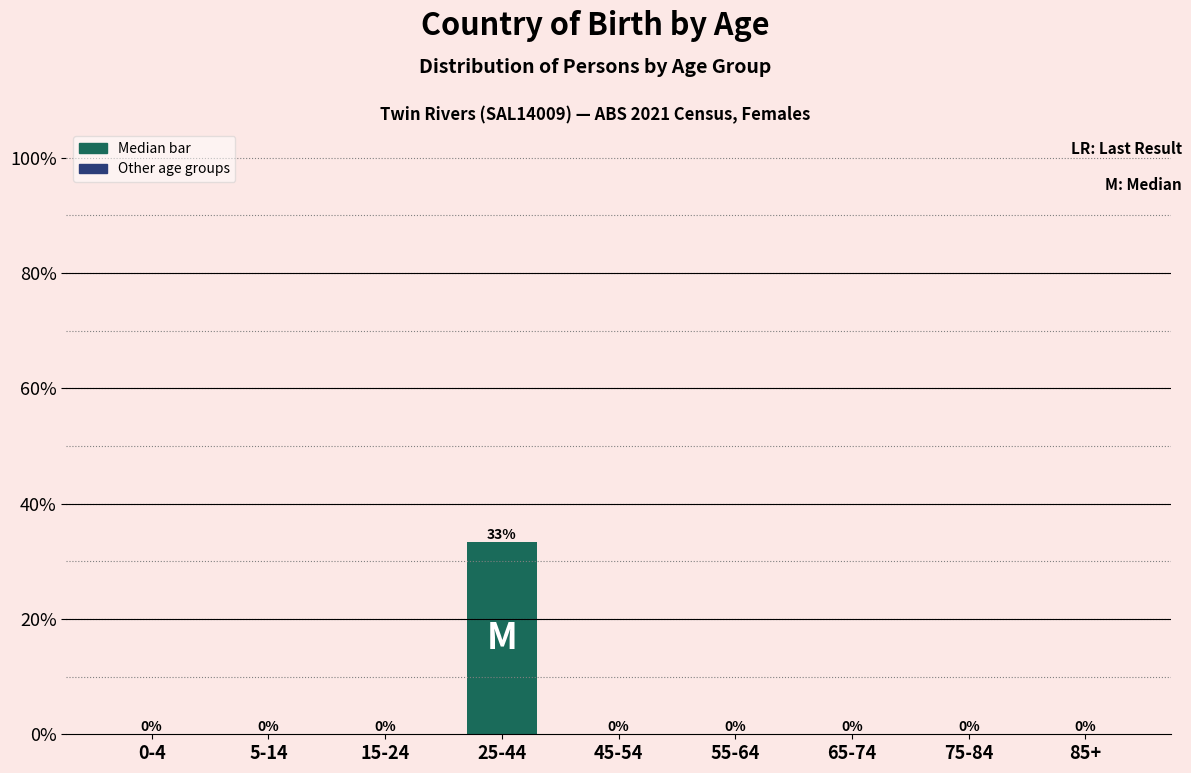

True or false: the data shows 23.1 at 75-84.

False